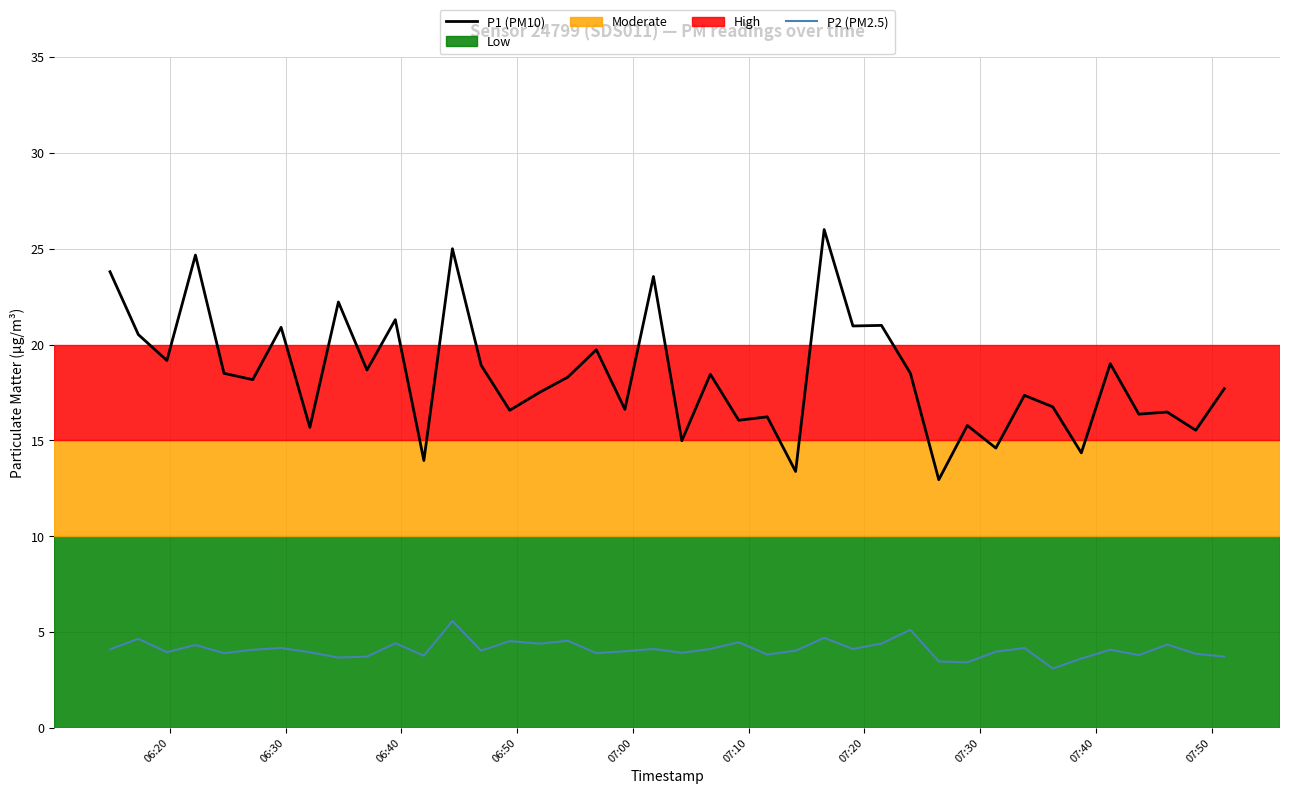

What is the average value of the P1 (PM10) series?

18.4